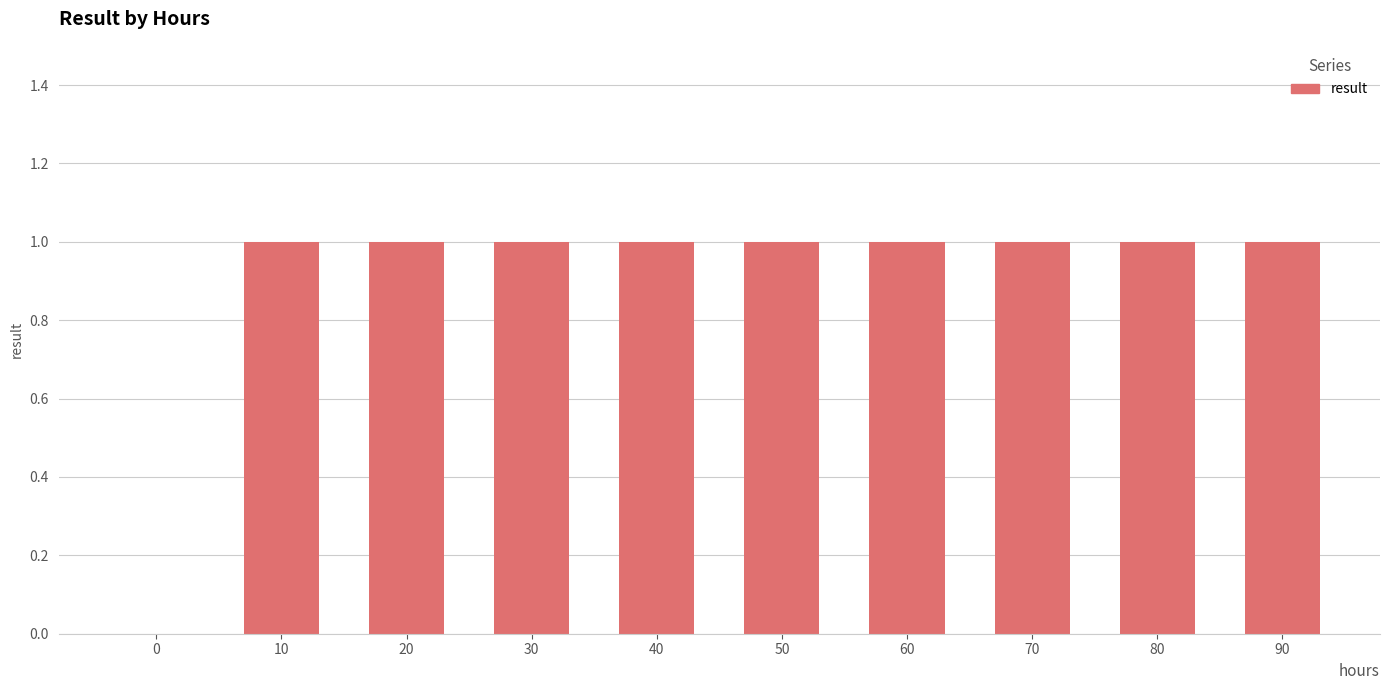

What is the sum of all values?

9